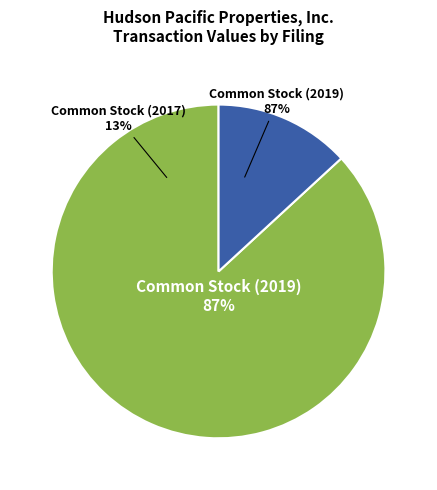

Rank the categories by value from lowest to highest.

Common Stock (2017), Common Stock (2019)